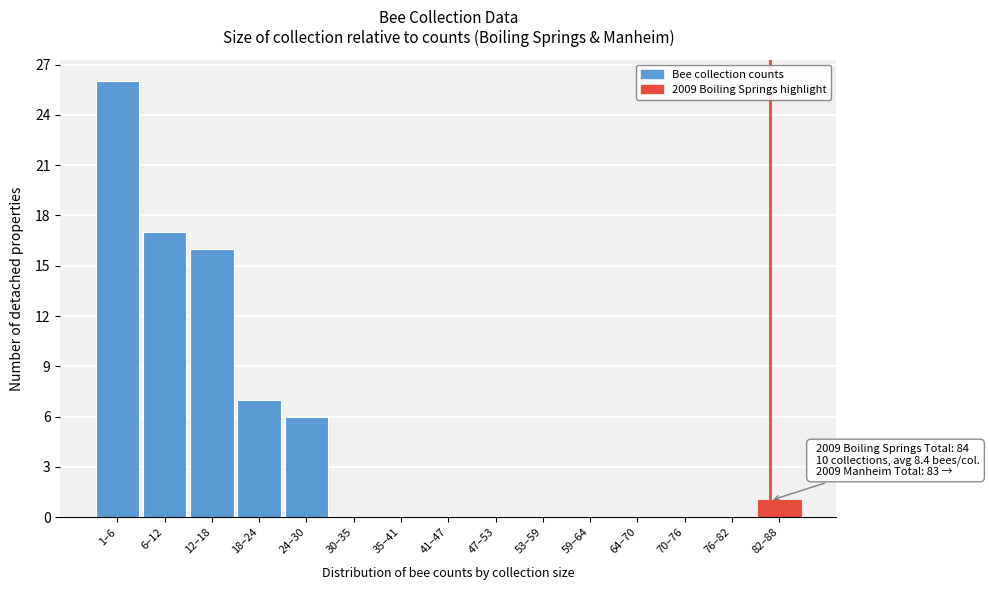

Reading left to right, extract all data points from this chart.

1–6=26	6–12=17	12–18=16	18–24=7	24–30=6	30–35=0	35–41=0	41–47=0	47–53=0	53–59=0	59–64=0	64–70=0	70–76=0	76–82=0	82–88=1